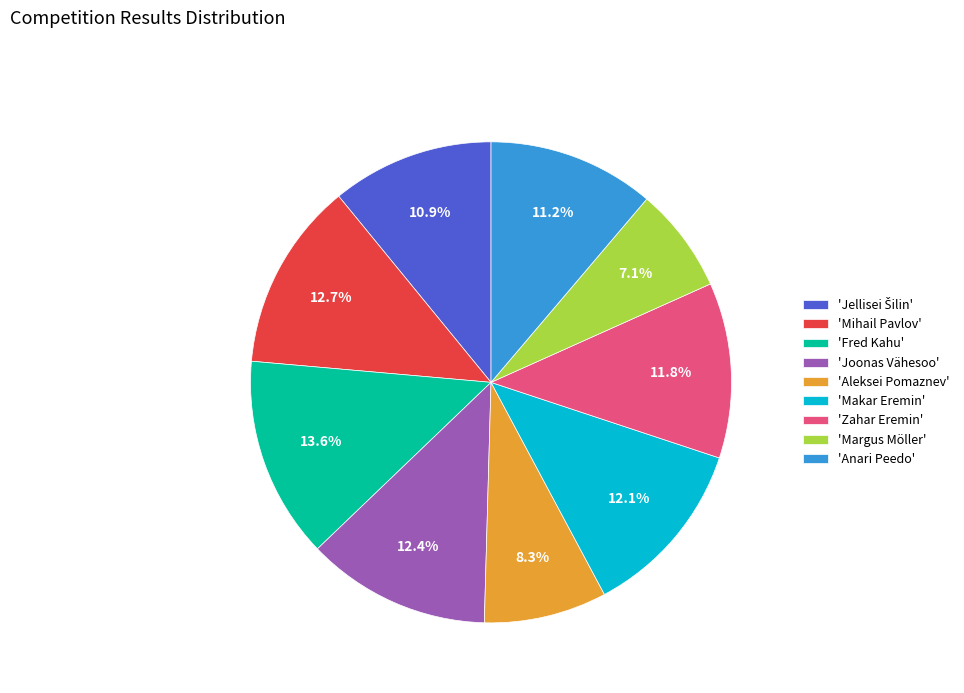

How many segments does this pie chart have?

9